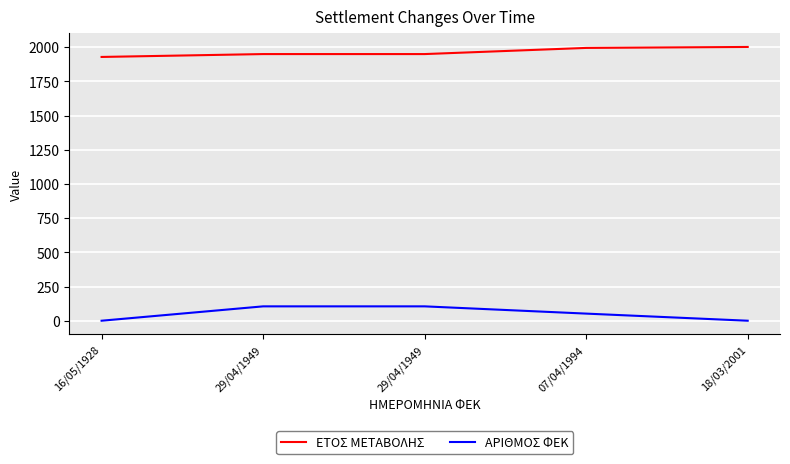

What are all the series names shown in the legend?

ΕΤΟΣ ΜΕΤΑΒΟΛΗΣ, ΑΡΙΘΜΟΣ ΦΕΚ